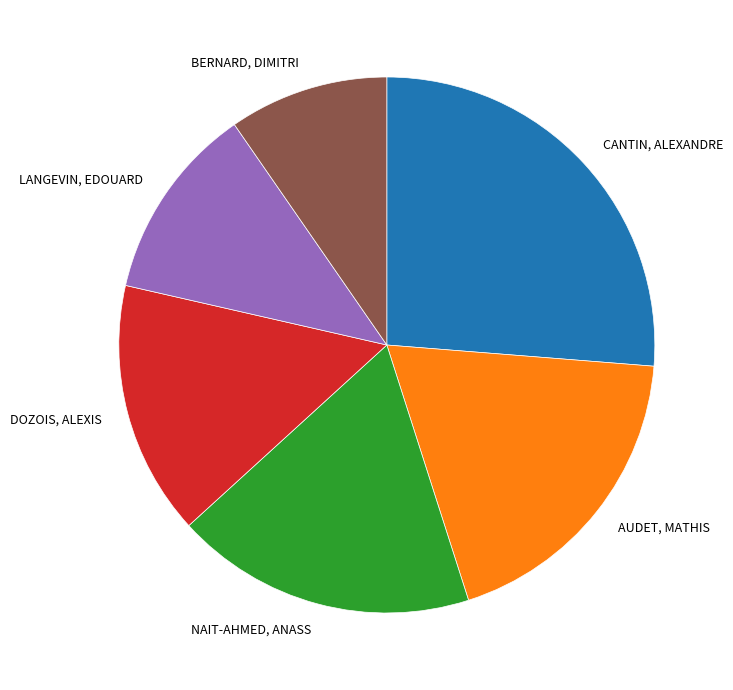

Which slice is the largest?

CANTIN, ALEXANDRE